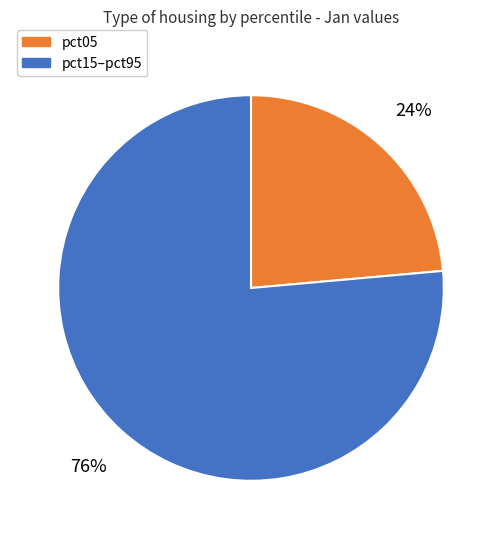

To the nearest percent, what is the average slice percentage?

50%